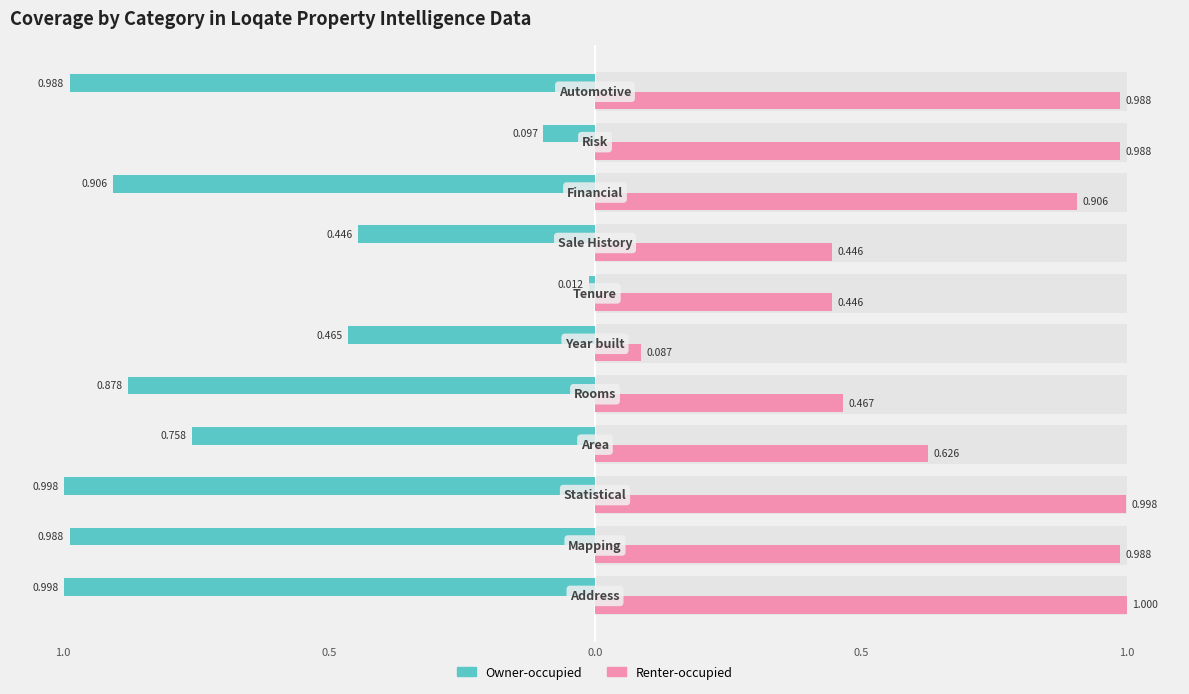

Is the value of Renter-occupied at 7 greater than the value of Owner-occupied at 5?

Yes